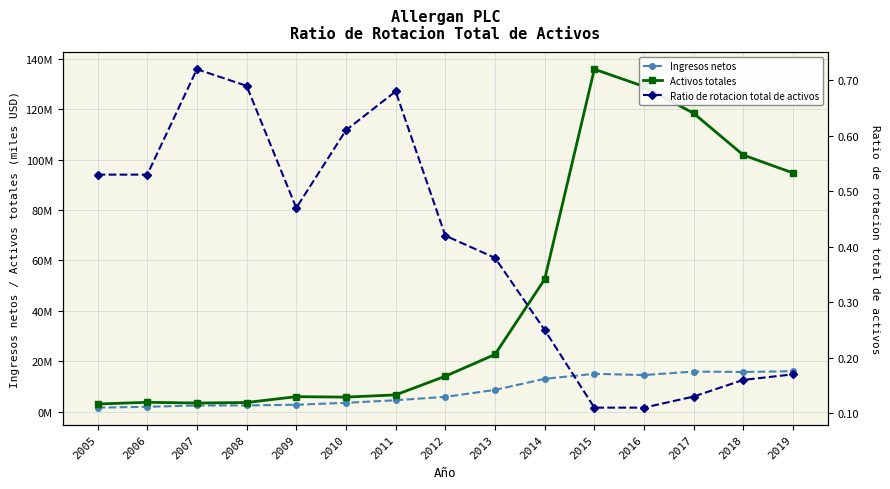

True or false: Ingresos netos has a value of 14570600.0 at 2016.

True